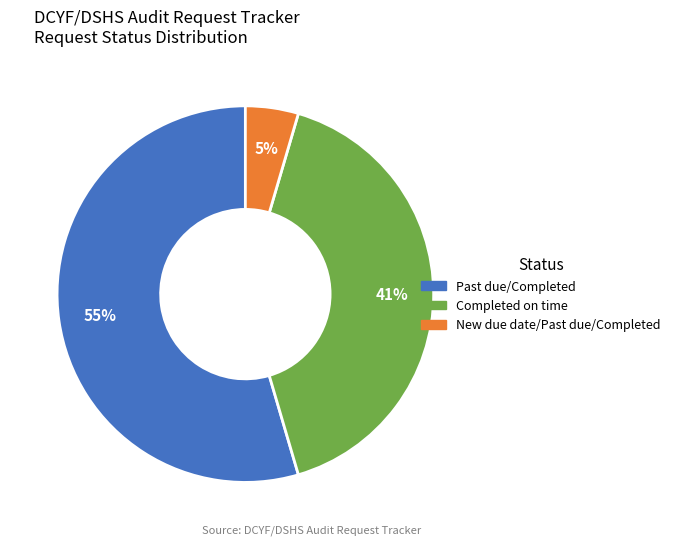

The New due date/Past due/Completed slice represents 5% of the pie. True or false?

True